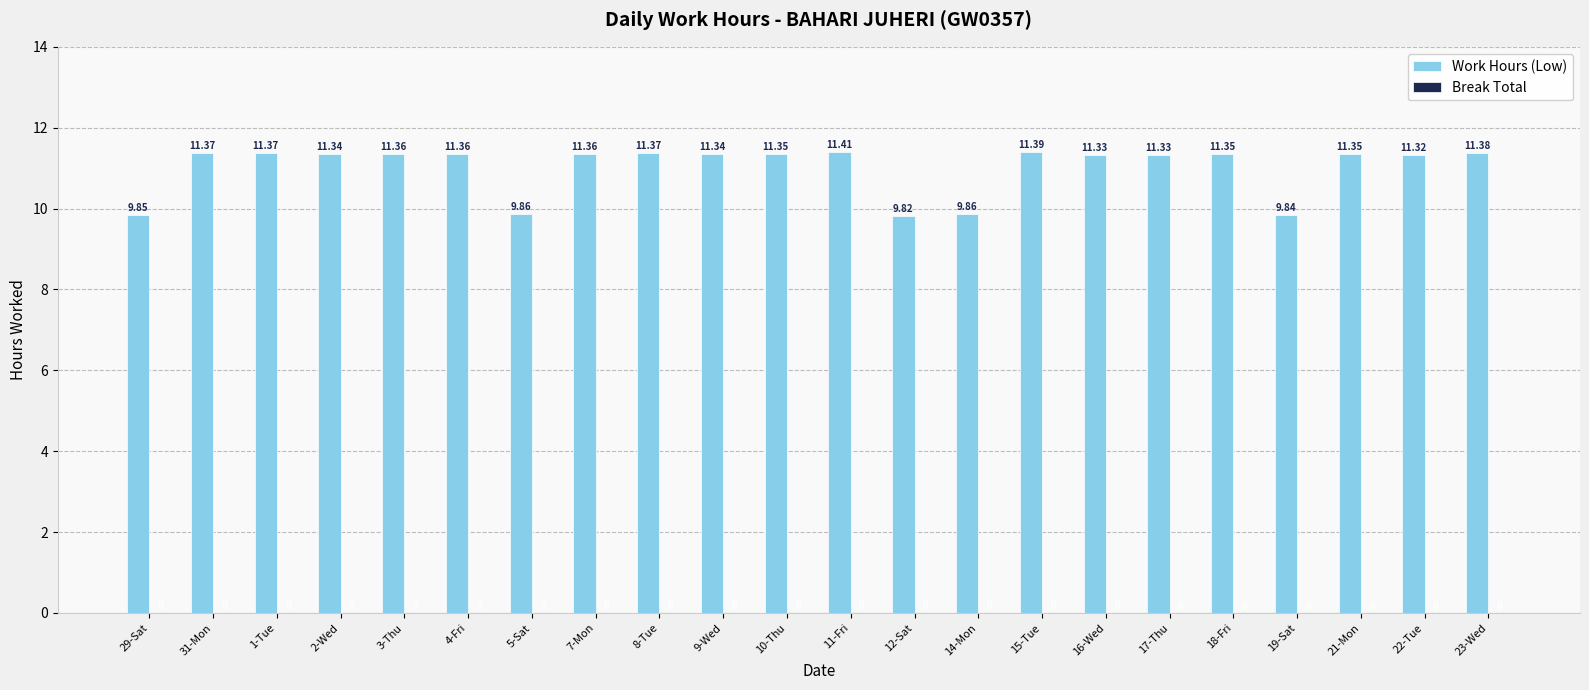

Approximately how many times larger is the value at 1-Tue compared to 2-Wed?

1.0